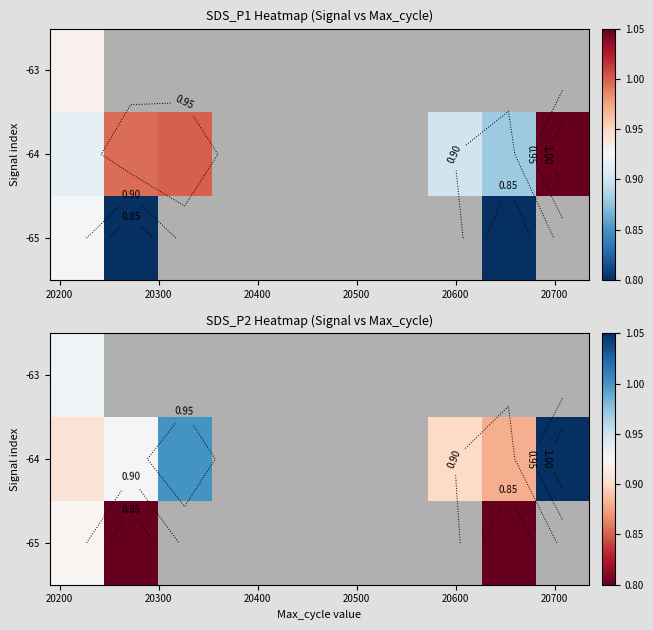

How many positive values does the -64 series have?

6